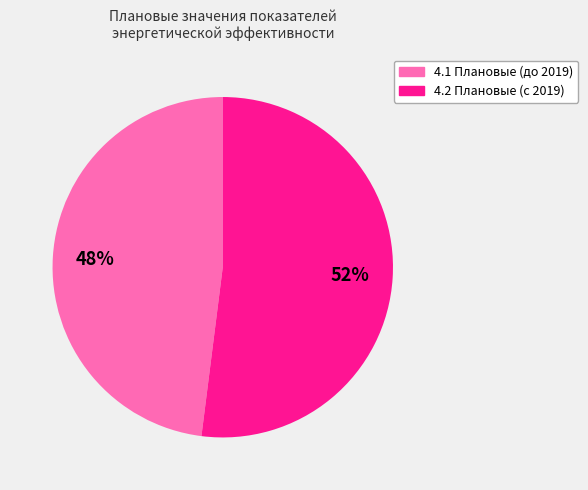

Does any single category account for the majority?

Yes